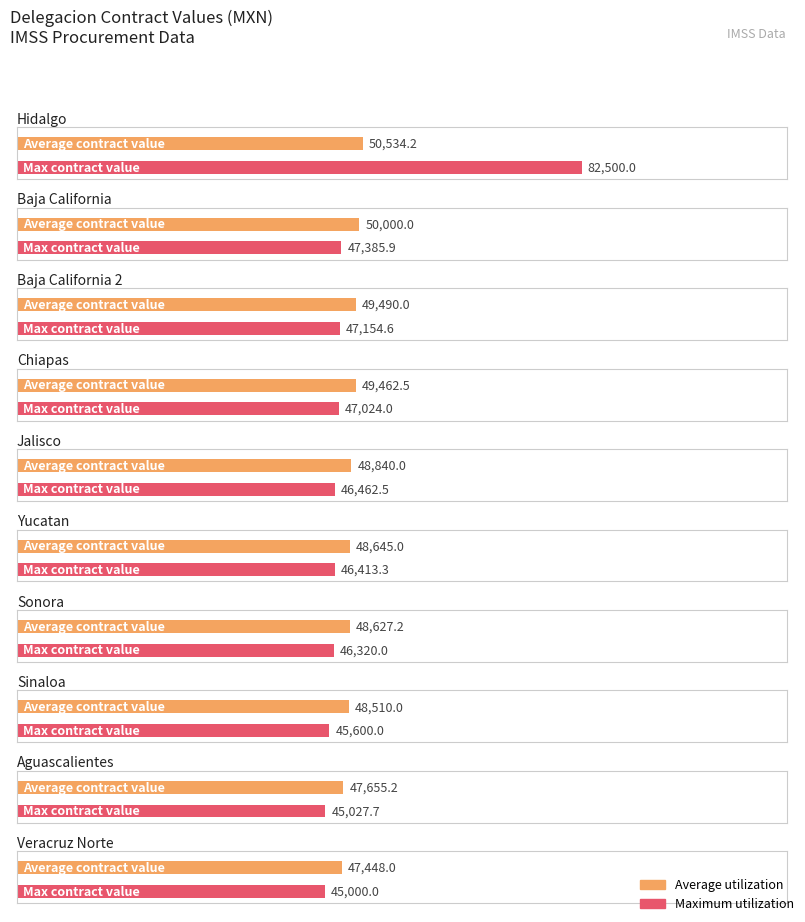

What is the average value of the Average utilization series?

48921.2